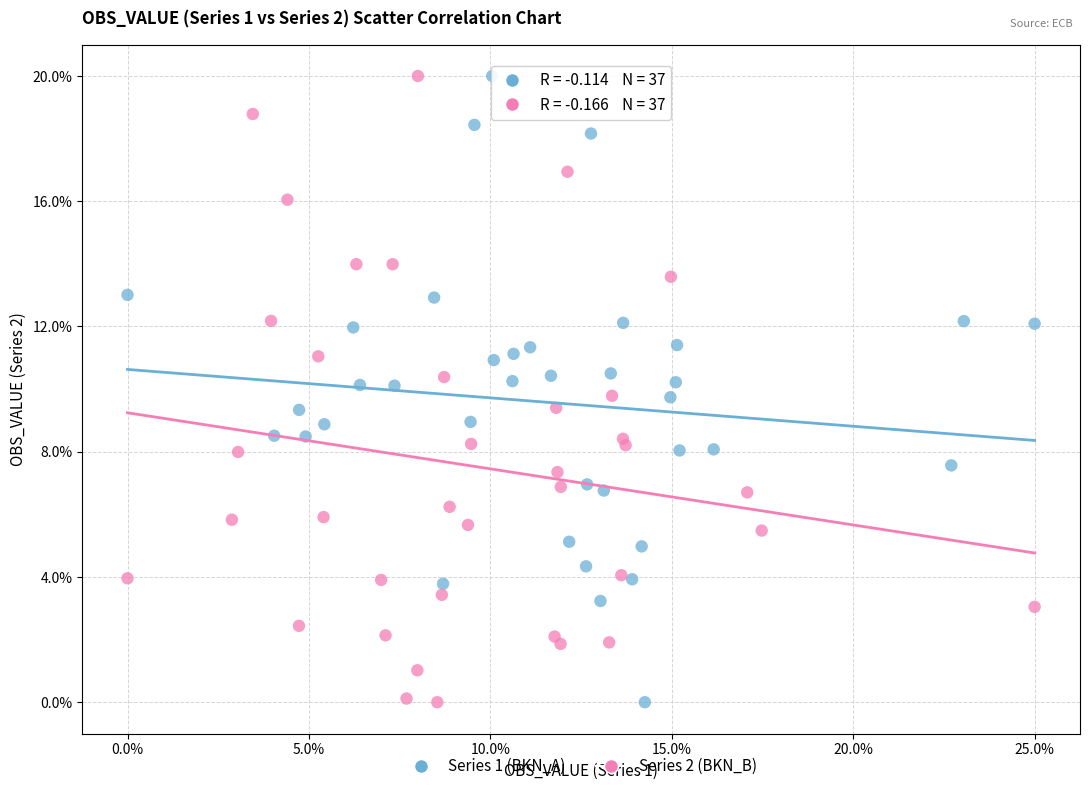

What are all the series names shown in the legend?

Series 1 (BKN_A), Series 2 (BKN_B)